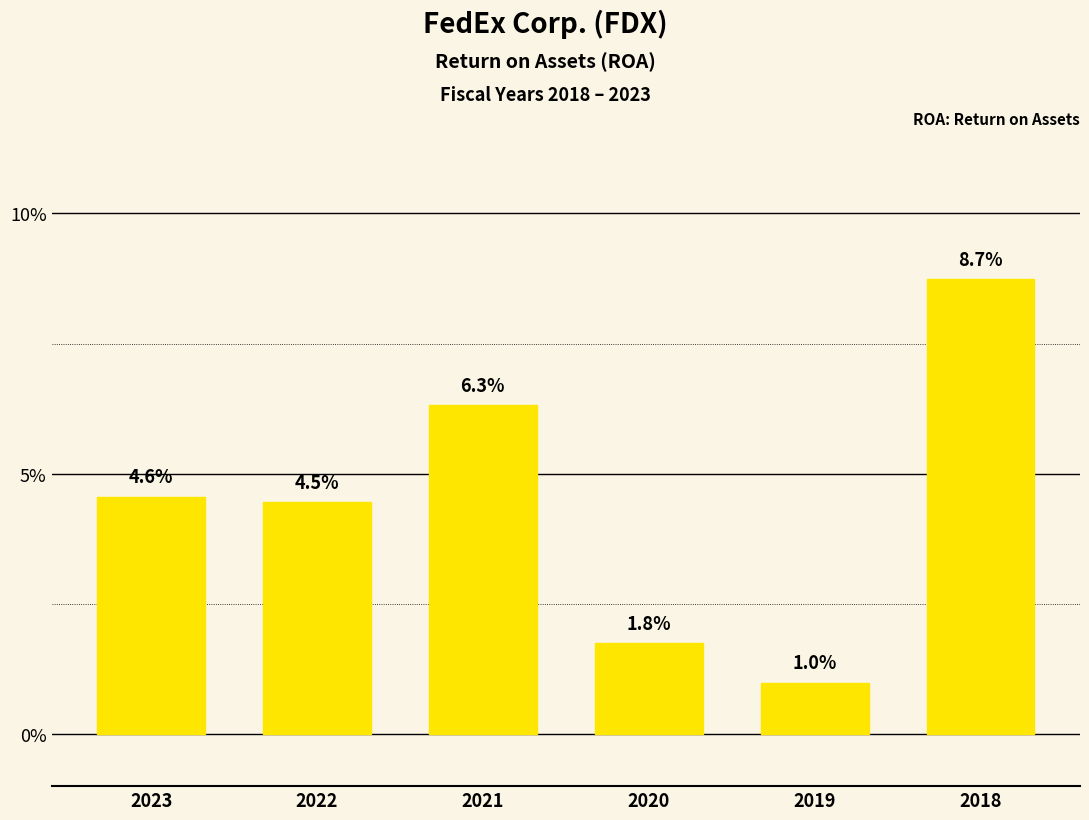

Rank the categories by value from lowest to highest.

2019, 2020, 2022, 2023, 2021, 2018